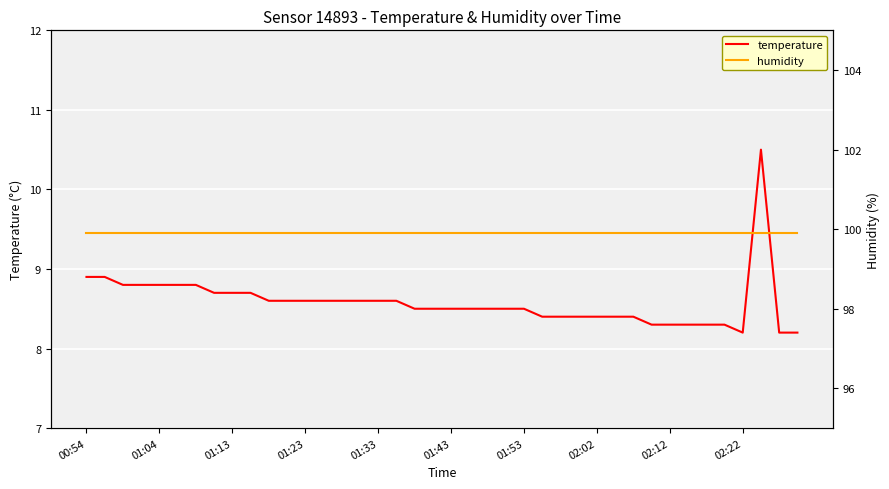

What is the lowest value of the temperature series?

8.2